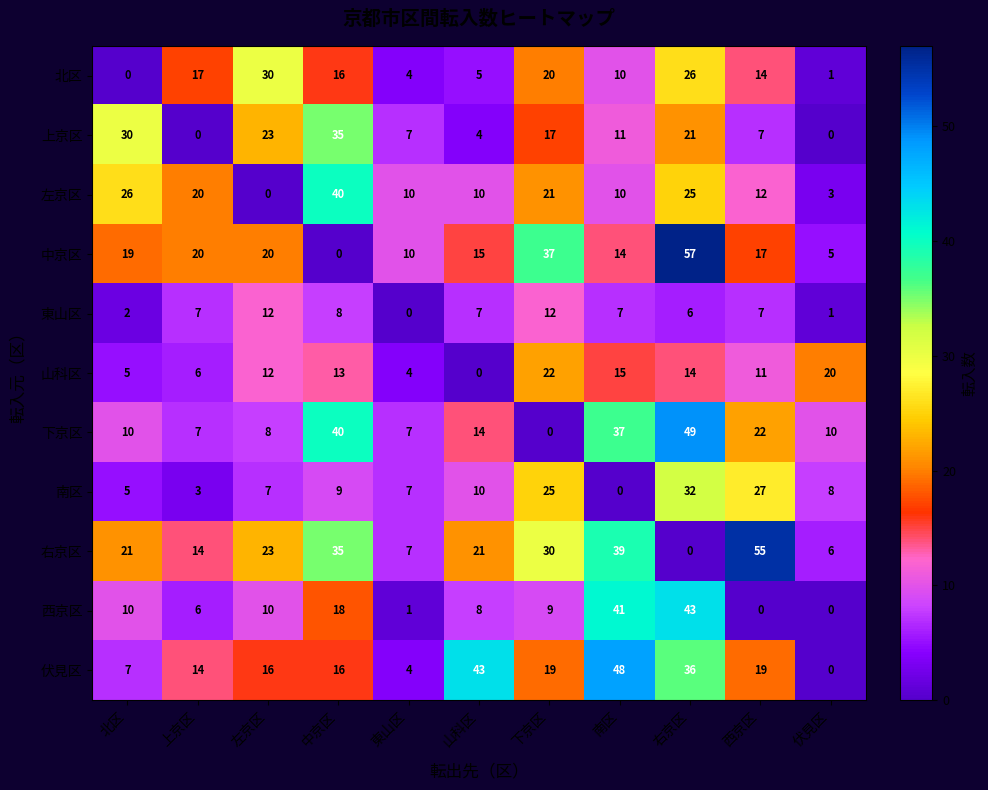

What is the difference between the maximum and minimum values in the 上京区 series?

35